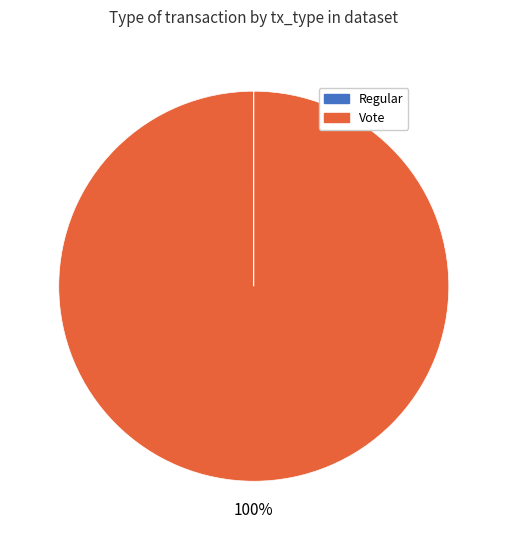

Which slice represents more than half of the pie?

Vote